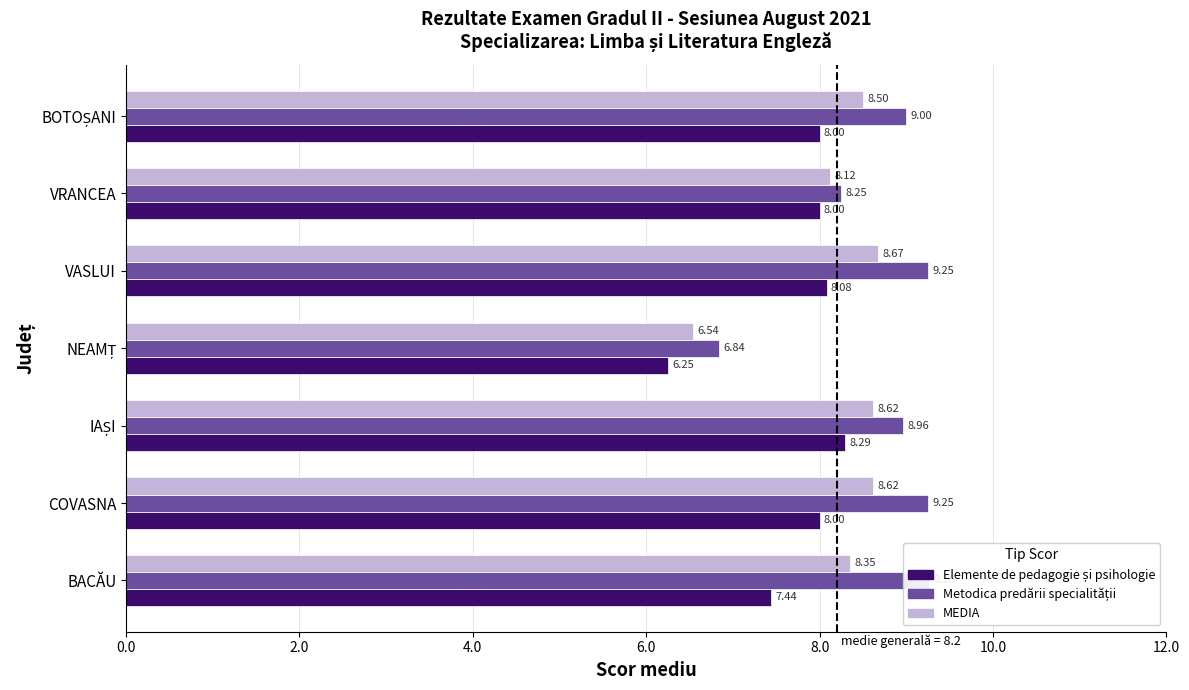

What is the minimum value for Elemente de pedagogie și psihologie?

6.2